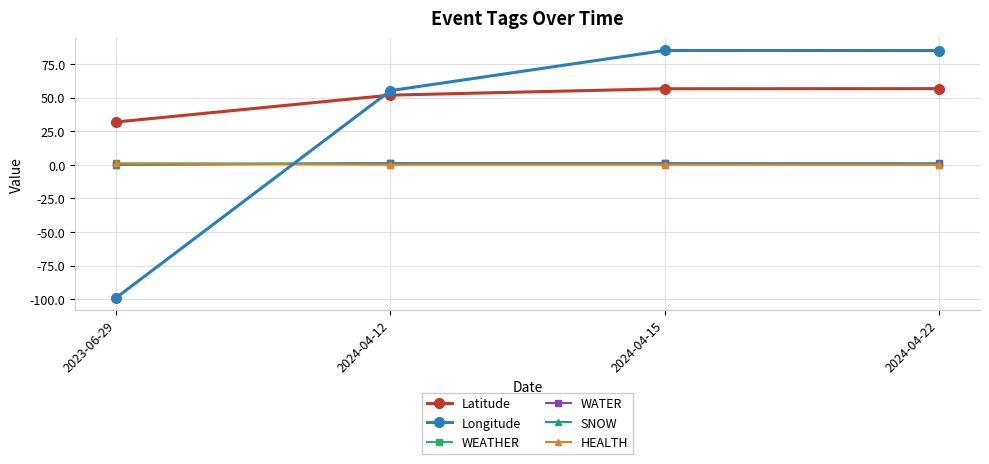

Is this an area chart (filled region under the line)?

No